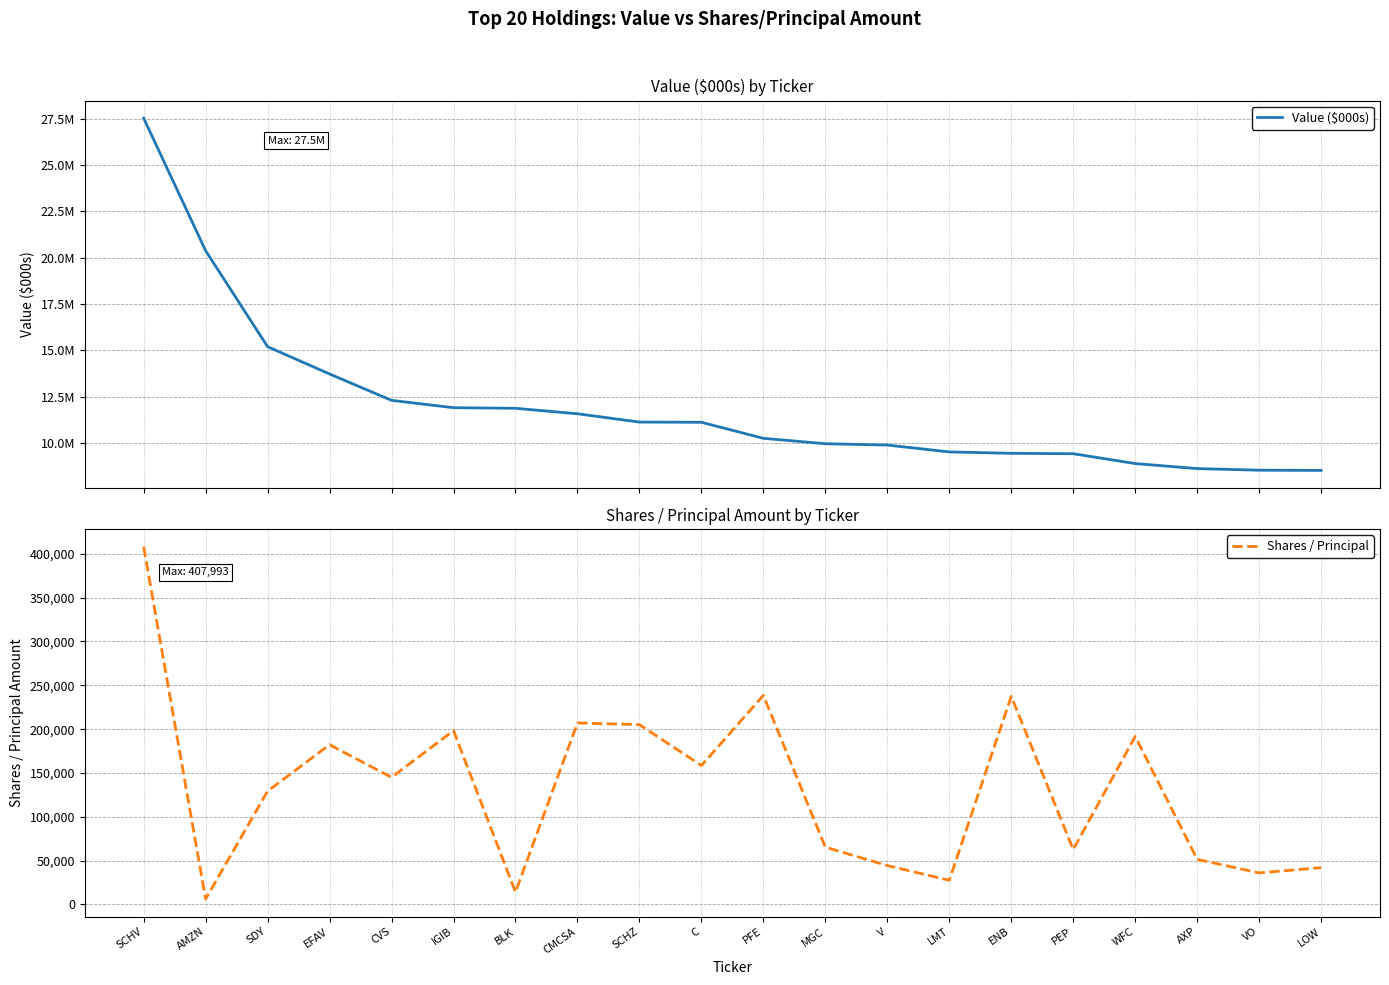

True or false: Shares / Principal and Value ($000s) cross at least once.

False